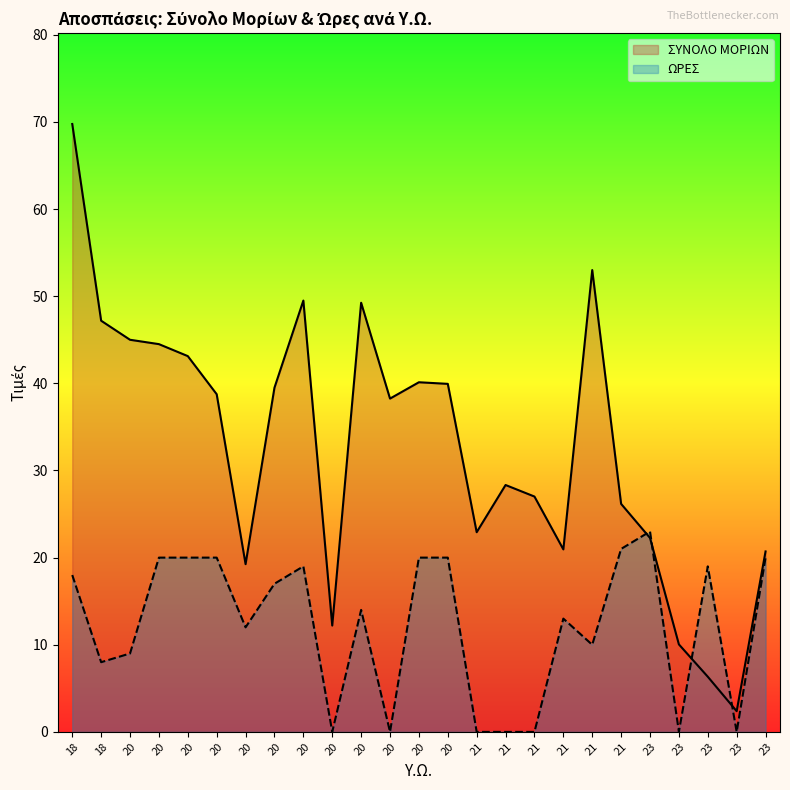

True or false: ΣΥΝΟΛΟ ΜΟΡΙΩΝ has a value of 30.4 at 20.

False